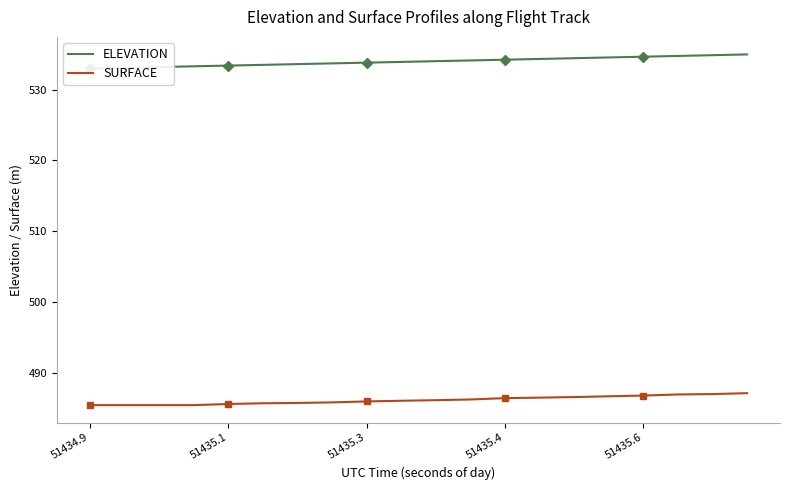

How many values in the SURFACE series are below 486?

9